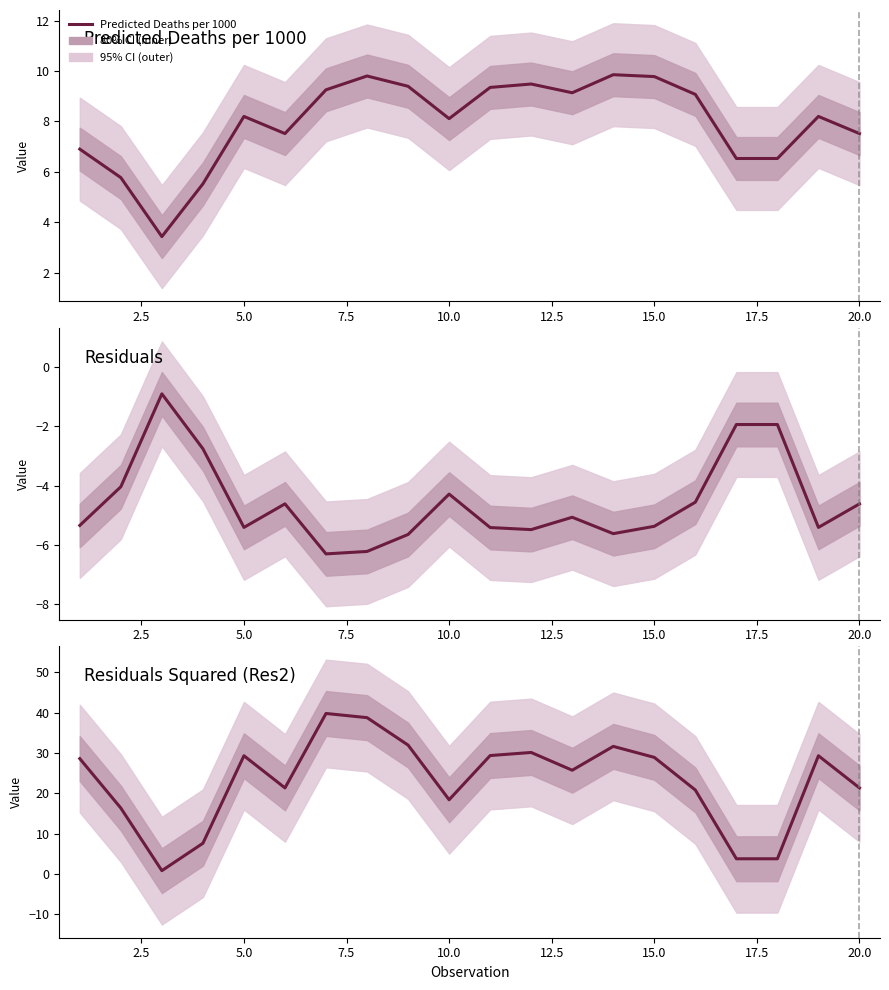

What is the difference between the maximum and minimum values in the Residuals Squared (Res2) series?

39.0